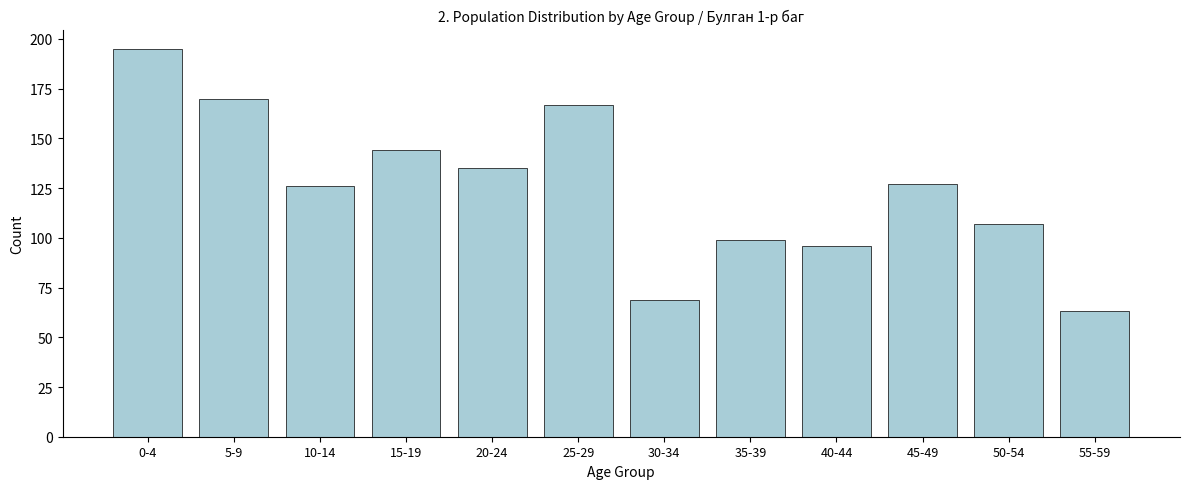

Reading left to right, extract all data points from this chart.

195	170	126	144	135	167	69	99	96	127	107	63